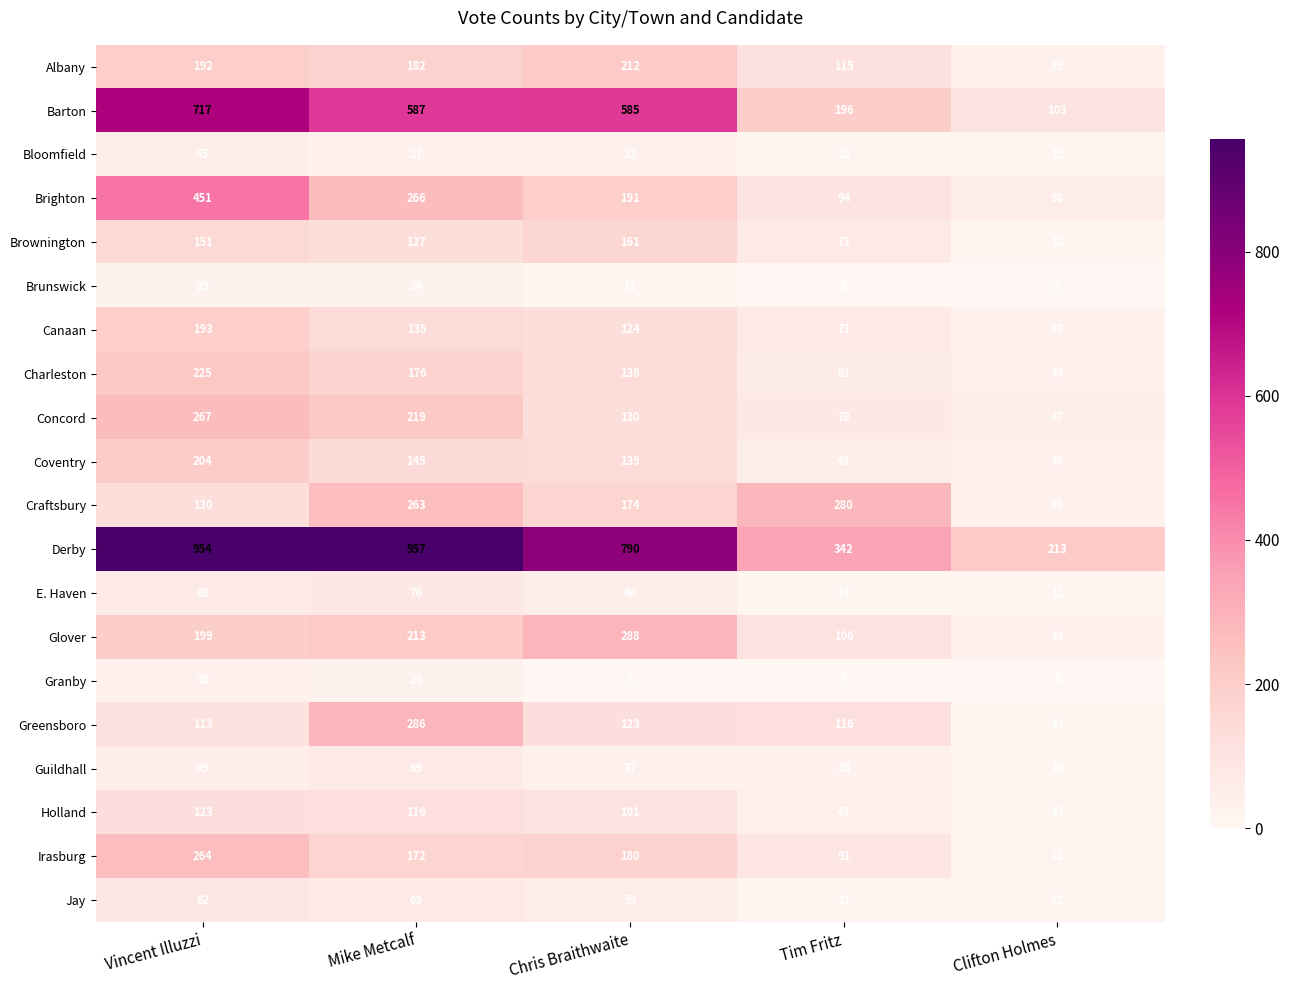

Where is Canaan nearest to the value 115?

Chris Braithwaite